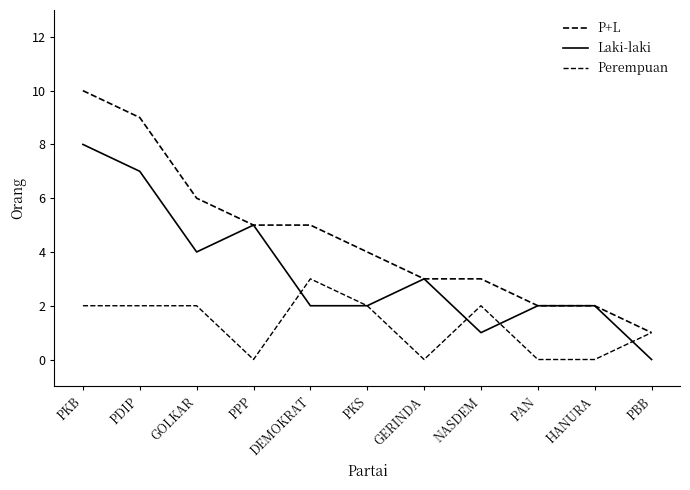

What is the total value across all series at GOLKAR?

12